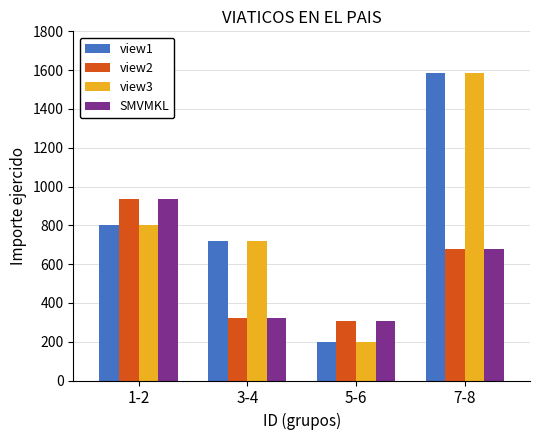

What is the difference between the view2 values at 5-6 and 1-2?

629